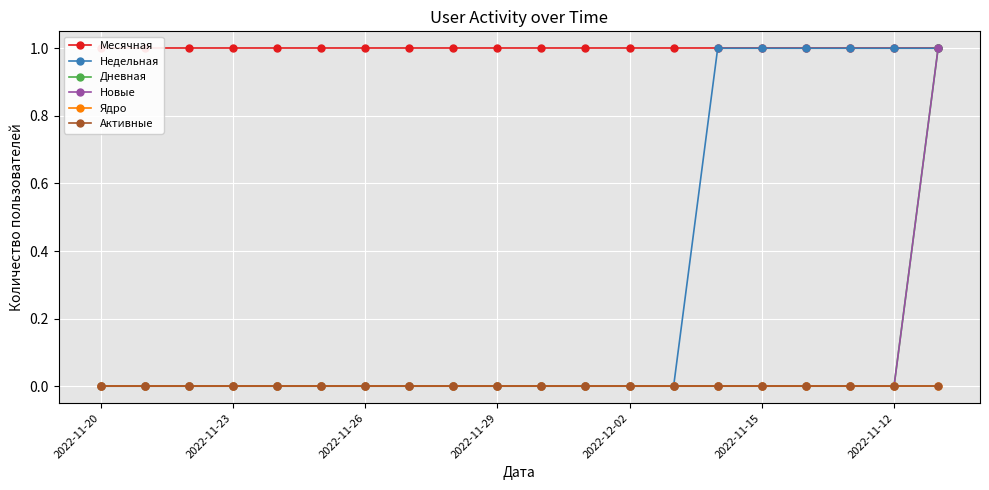

Which series has the largest range (max minus min)?

Недельная